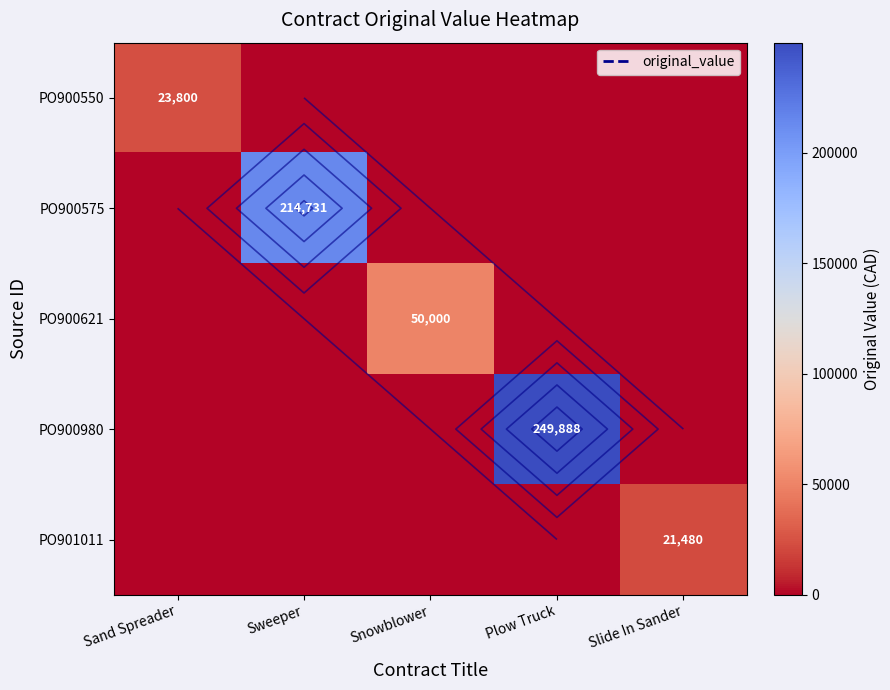

At which label does PO901011 reach its peak?

Slide In Sander